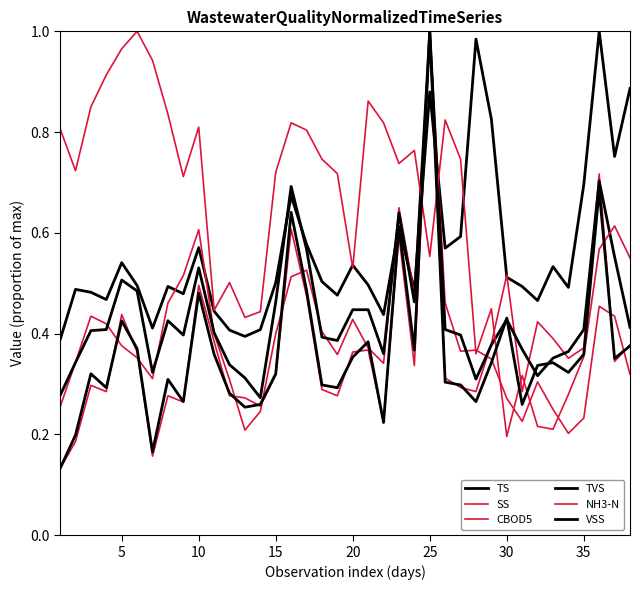

Which series has the largest total across all categories?

NH3-N